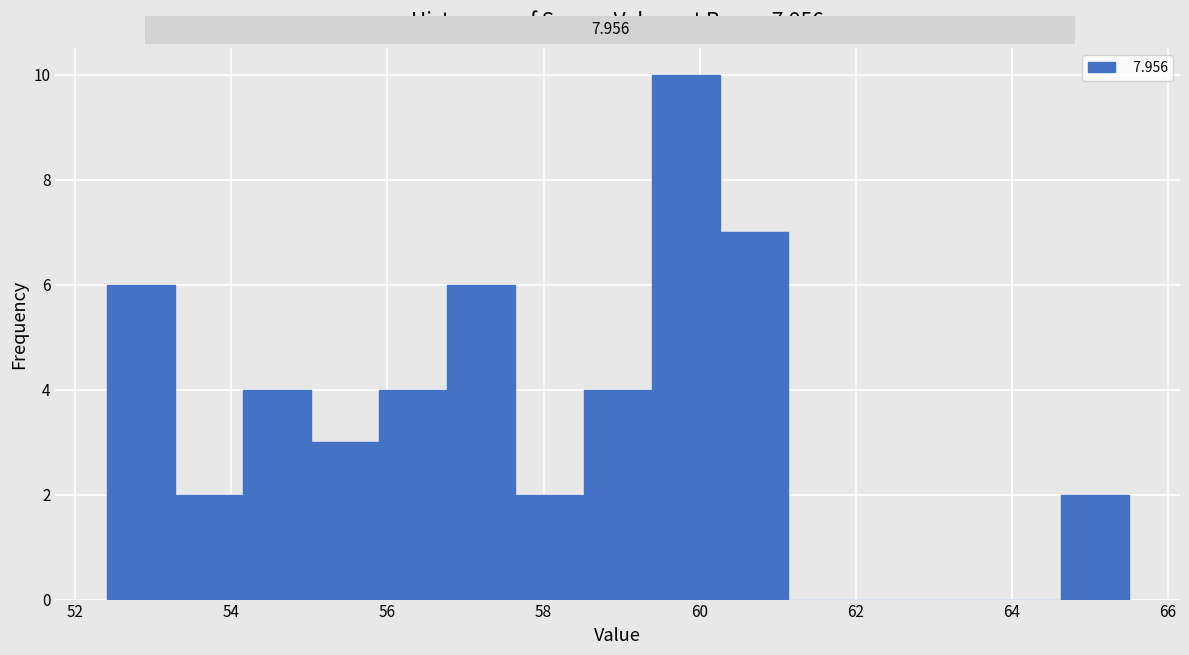

What is the height of the bar covering 55.8 to 56.8 on the x-axis? Neither the bar edges nor the heights are printed on the chart, so give them approximately, as read against the axes.

4